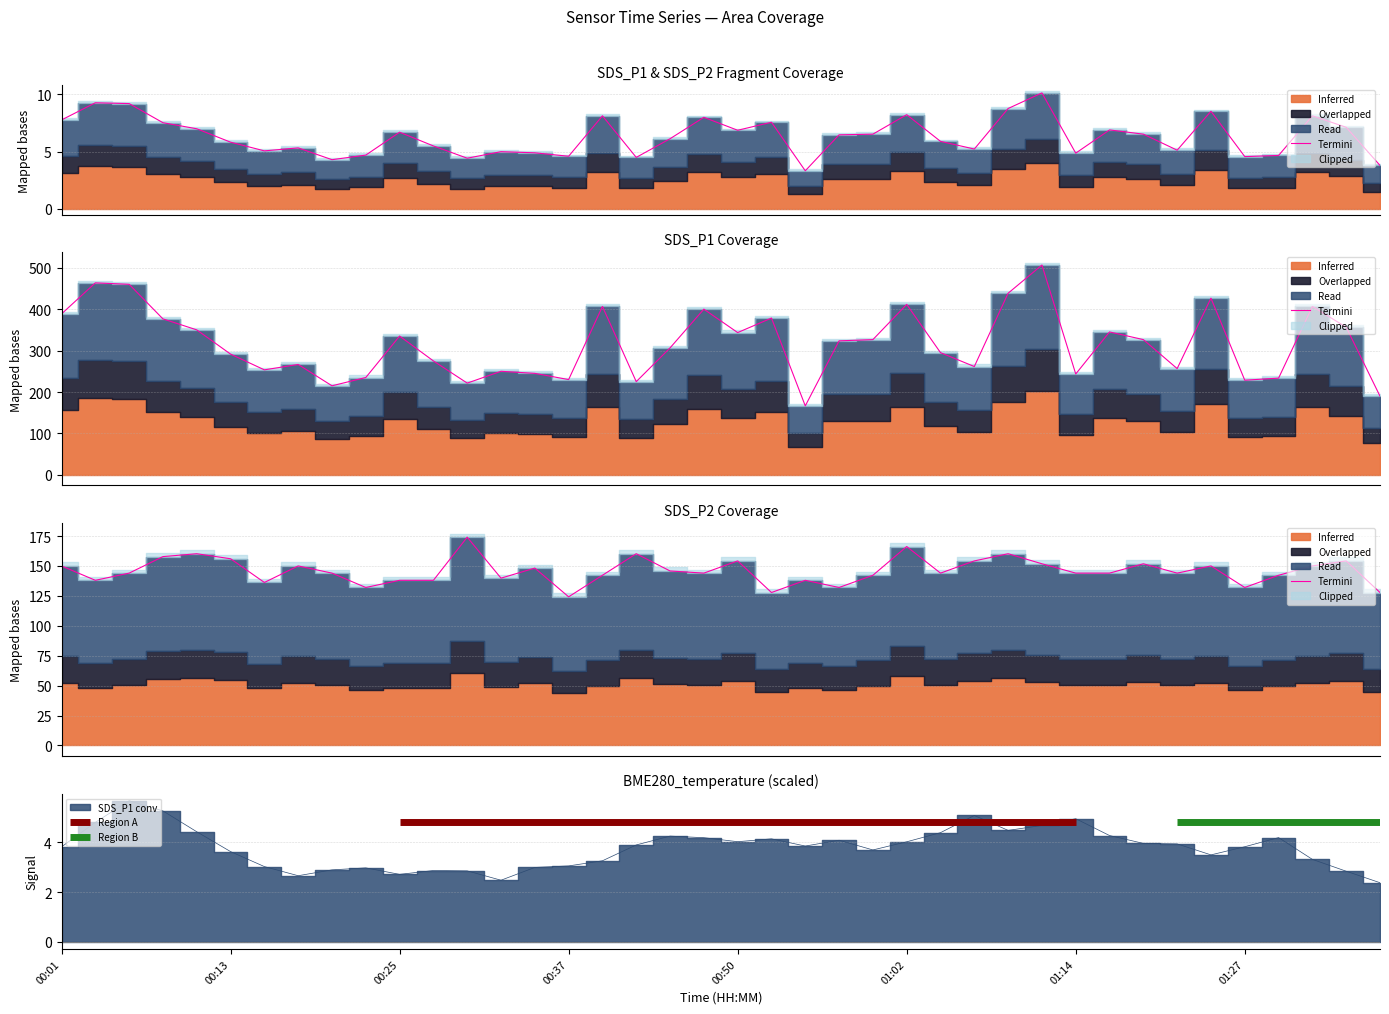

Reading left to right, extract all data points from this chart.

150.0	138.0	144.0	157.8	160.2	156.0	136.2	150.0	144.0	132.0	138.0	138.0	174.0	139.8	148.2	124.2	142.2	160.2	145.8	144.0	154.2	127.8	138.0	132.0	142.2	166.2	144.0	154.2	160.2	151.8	144.0	144.0	151.8	144.0	150.0	132.0	142.2	150.0	154.2	127.8